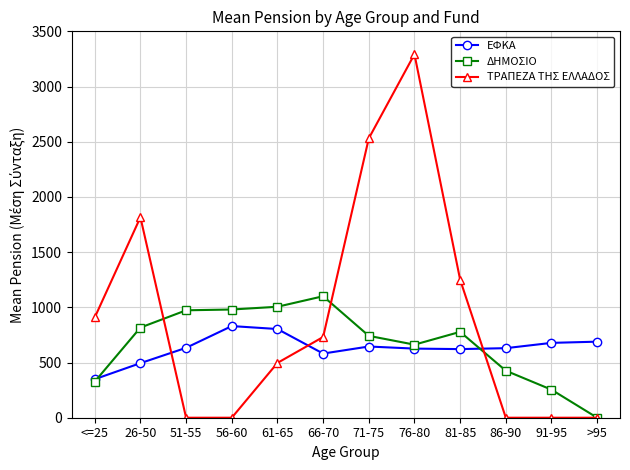

At which label does ΤΡΑΠΕΖΑ ΤΗΣ ΕΛΛΑΔΟΣ first exceed 731?

<=25